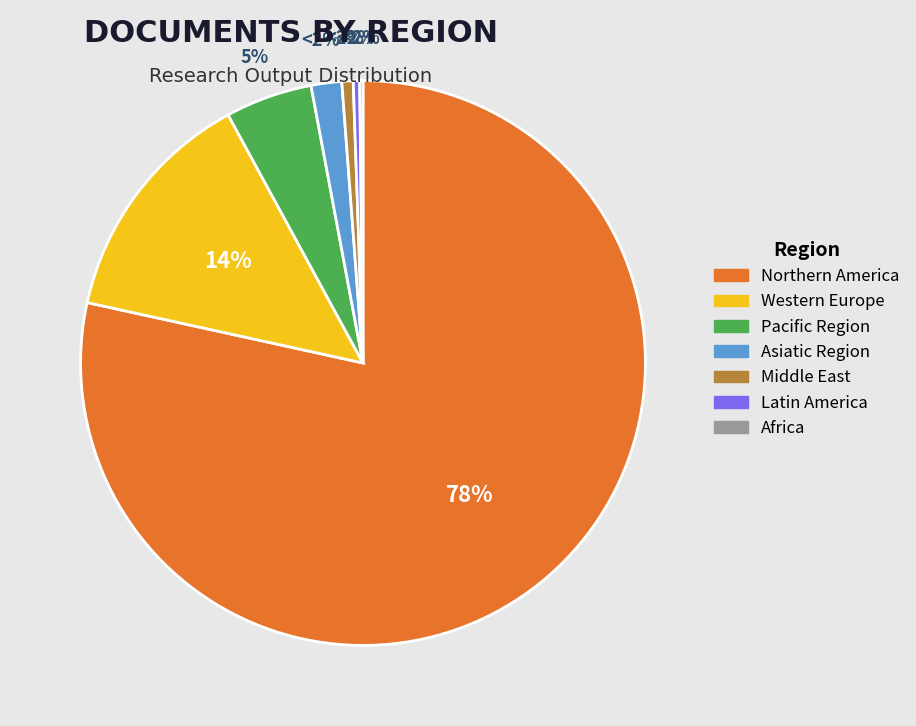

Which slice represents more than half of the pie?

Northern America